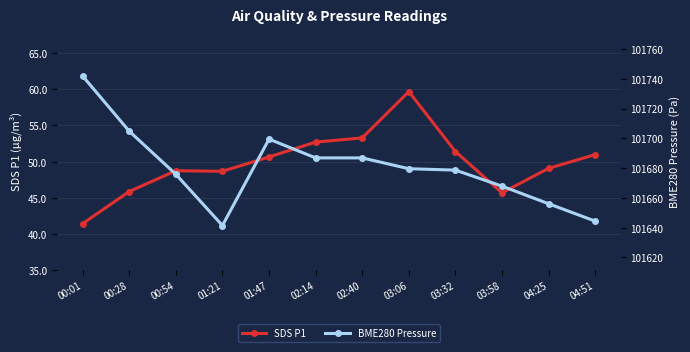

At which category does the chart reach its minimum across all series?

00:01